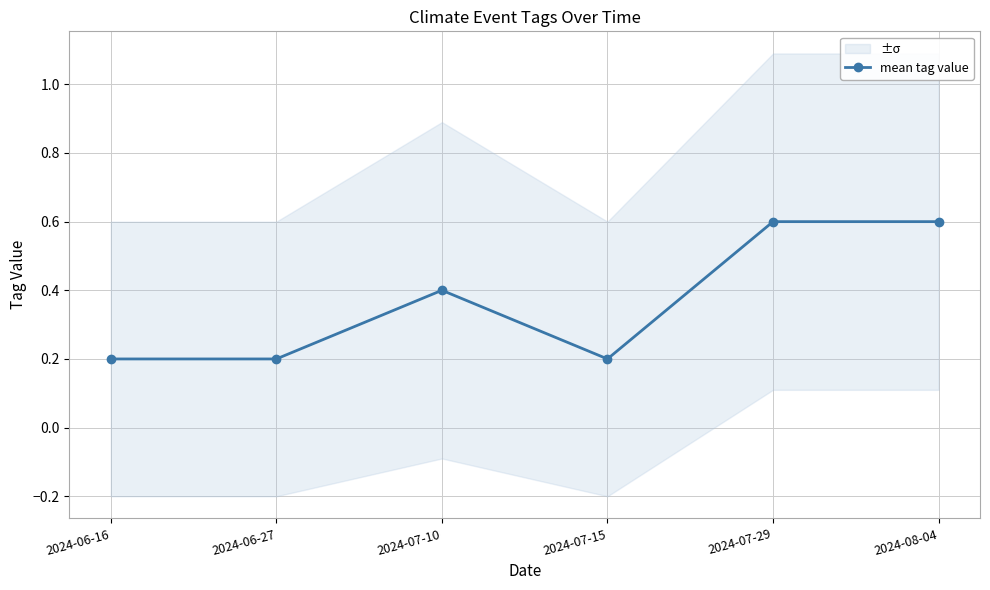

True or false: the data shows 0.2 at 2024-06-16.

True